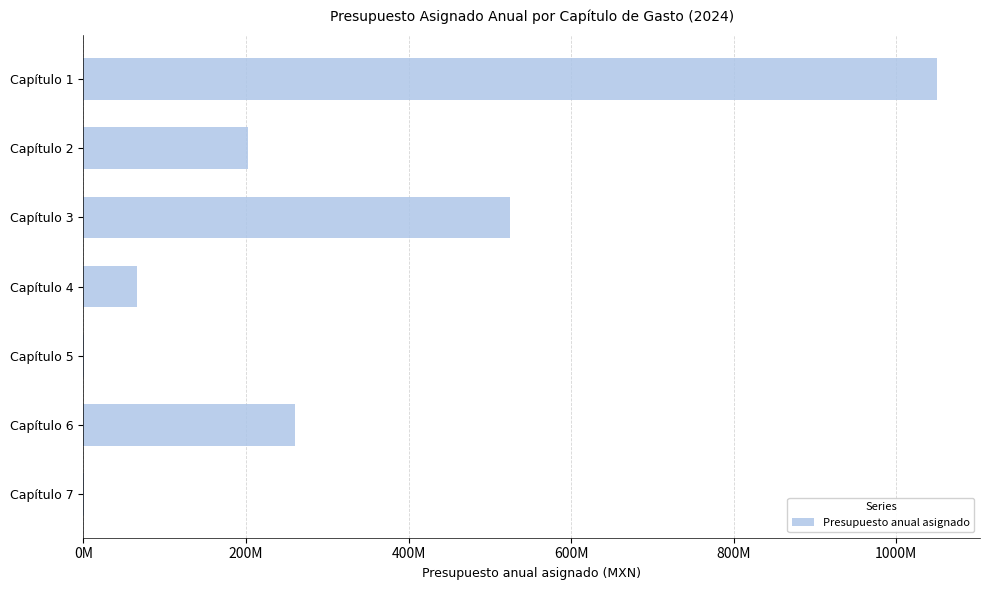

Are the bars horizontal?

Yes